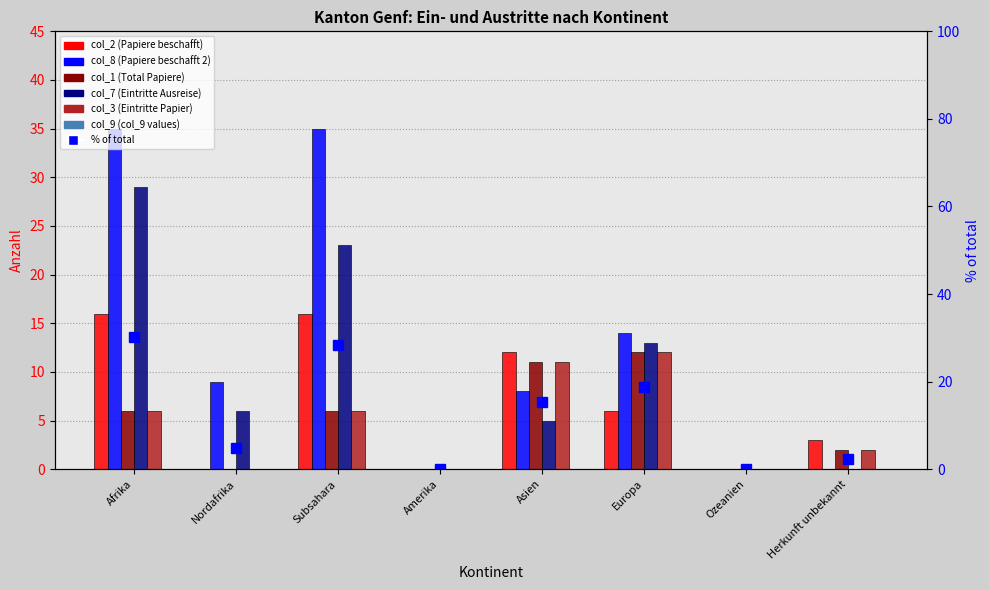

What is the label of the 1st bar from the left?

Afrika